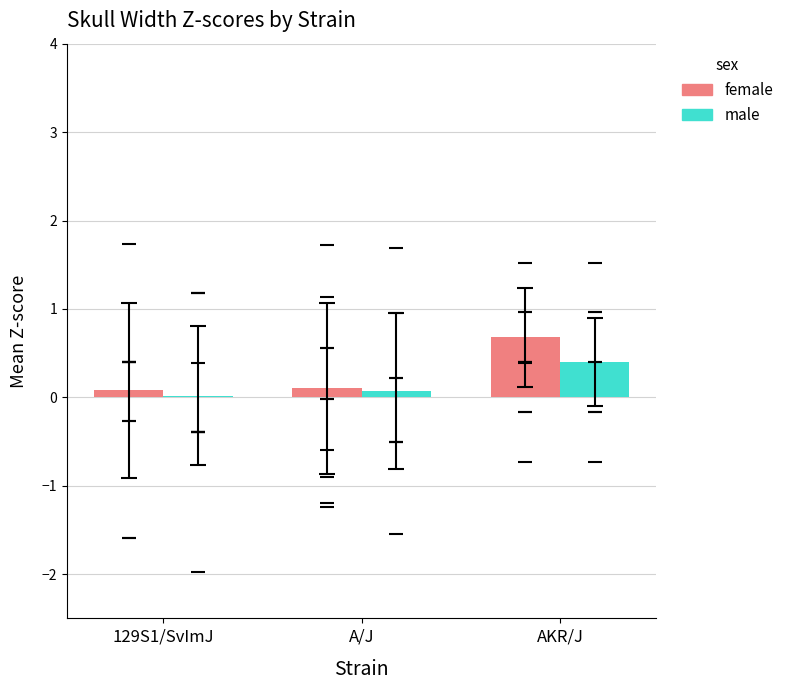

Which series has the largest Y range (max minus min)?

female